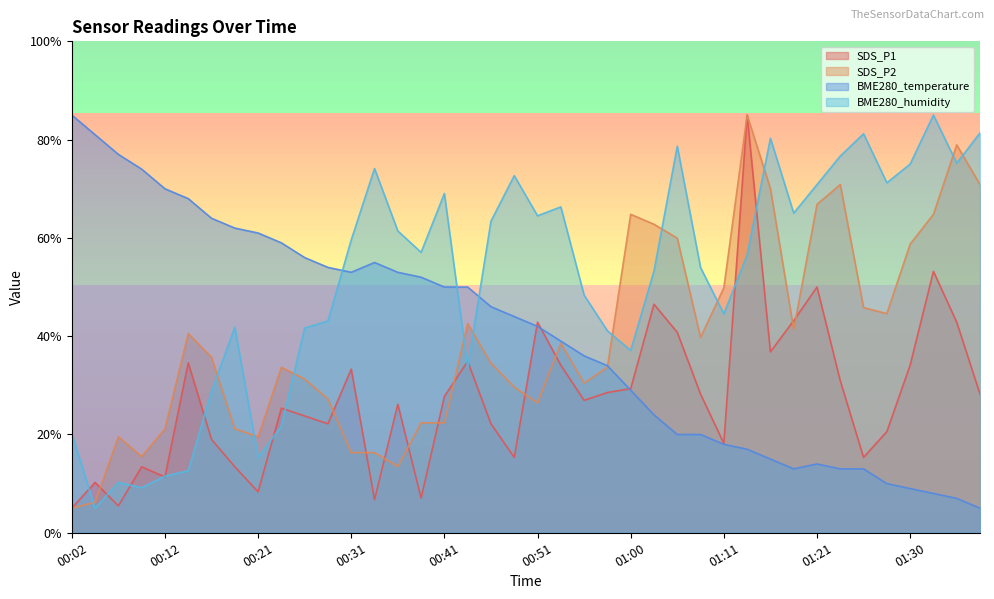

At which label does SDS_P2 reach its peak?

01:13